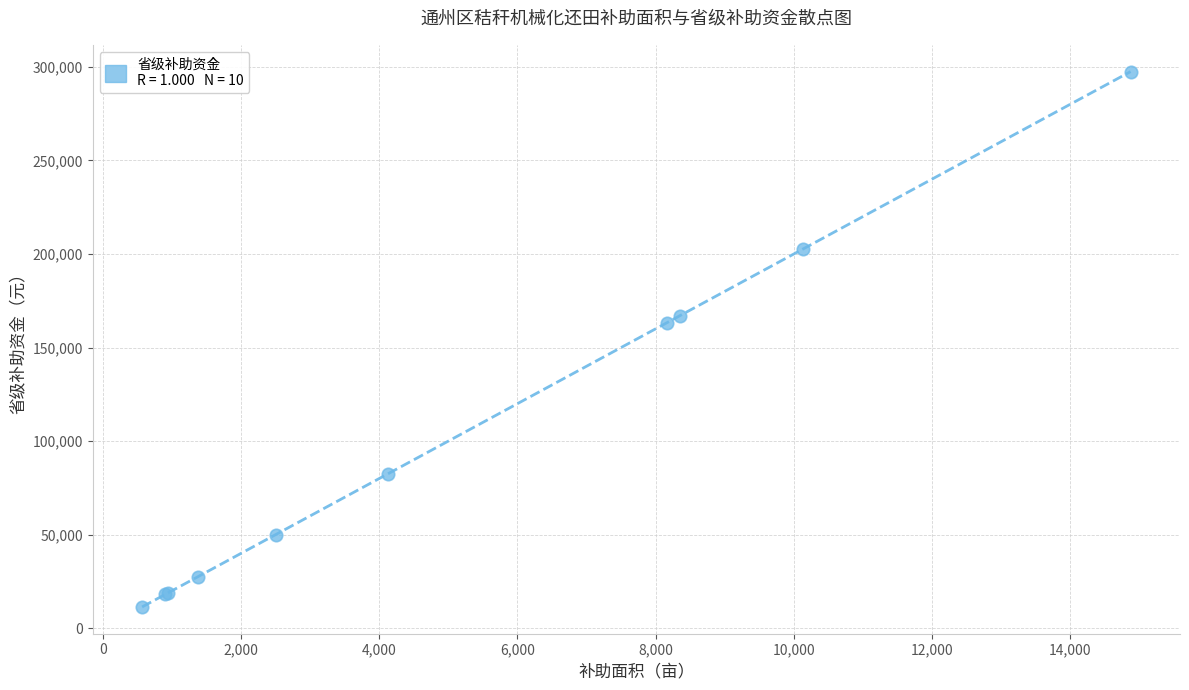

What Y value in the scatter plot is closest to 154419?

163296